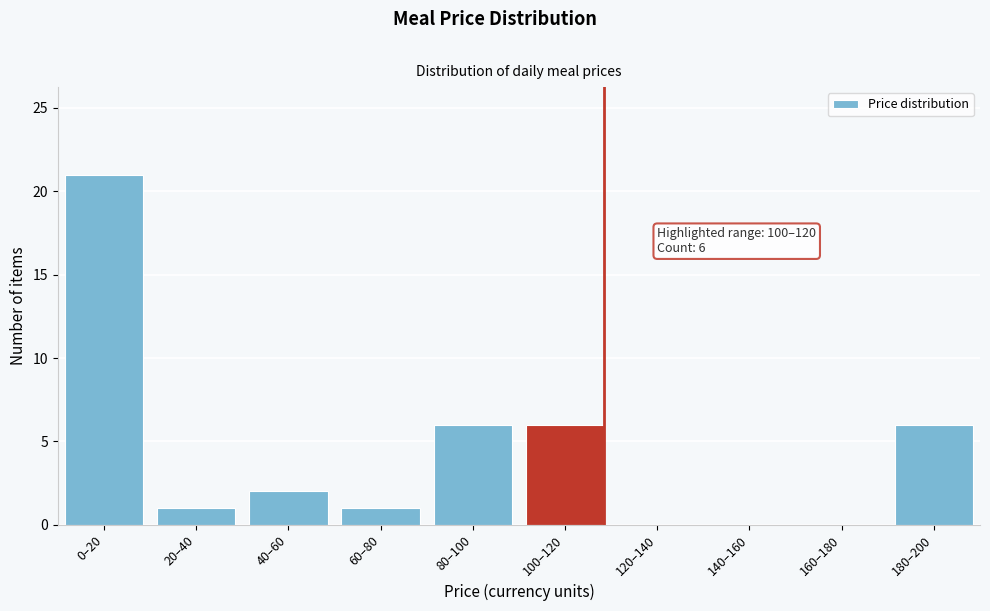

Reading right to left, what are all the values shown in this chart?

180–200=6	160–180=0	140–160=0	120–140=0	100–120=6	80–100=6	60–80=1	40–60=2	20–40=1	0–20=21